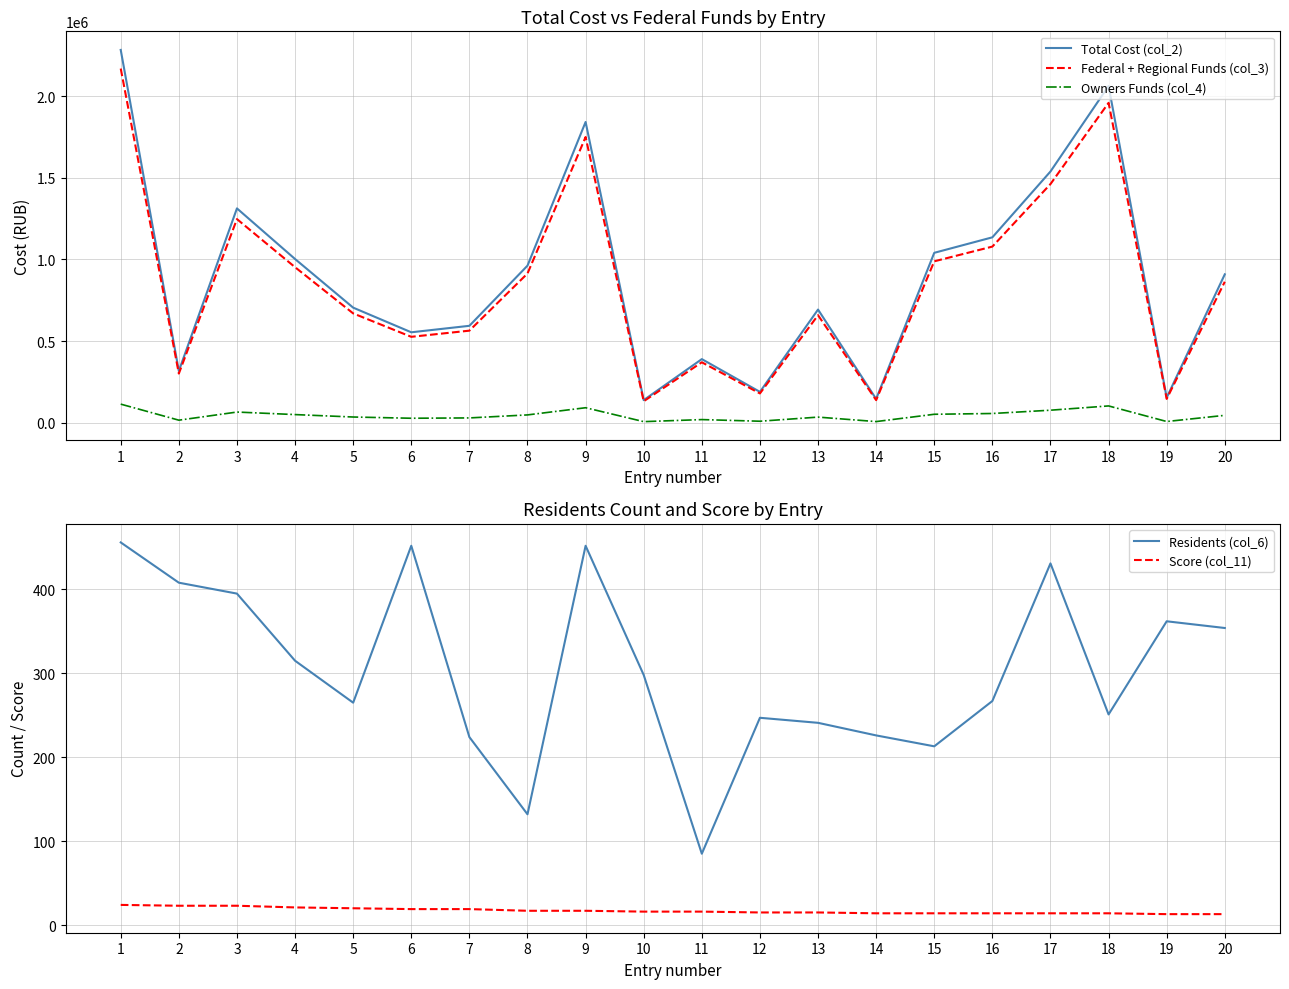

True or false: Owners Funds (col_4) and Total Cost (col_2) intersect in this chart.

False